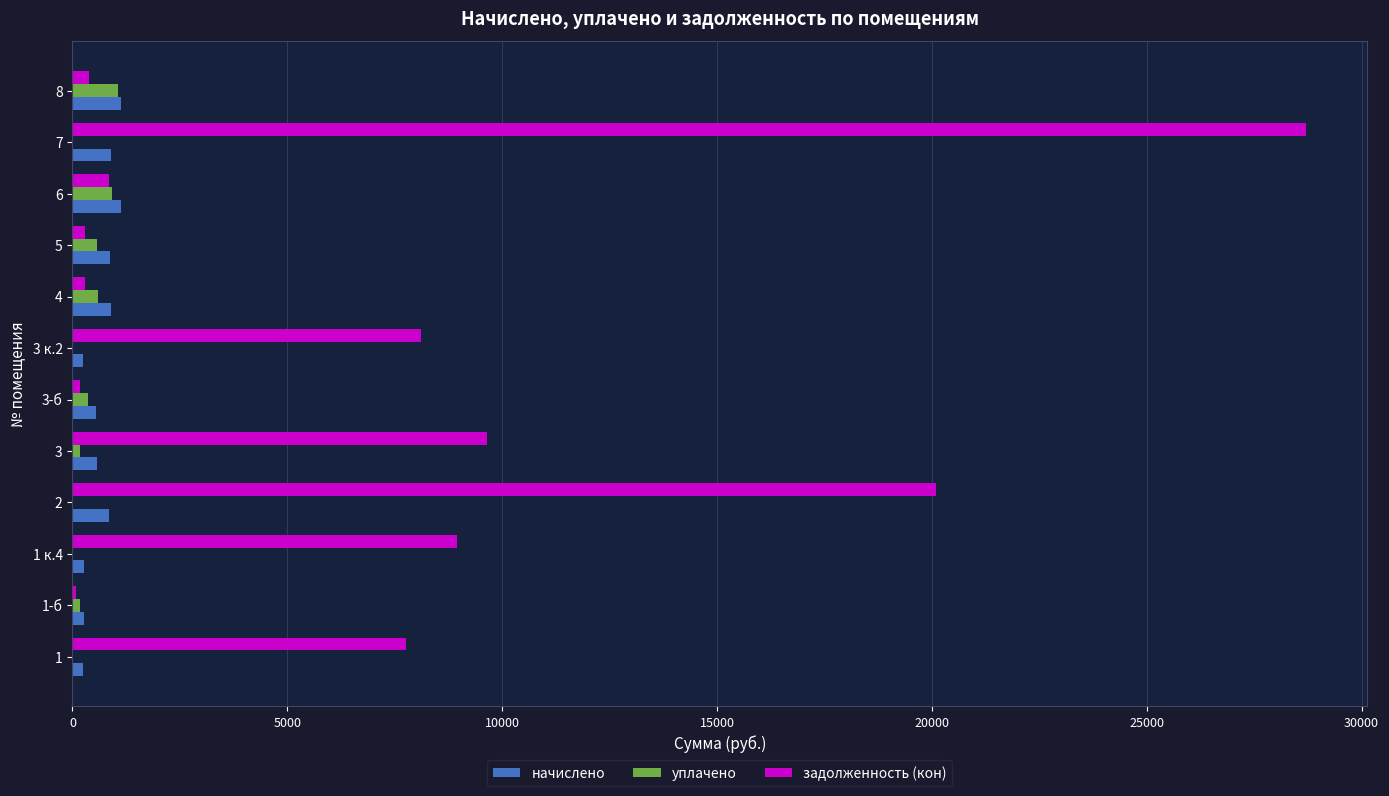

Which series has the largest total across all categories?

задолженность (кон)